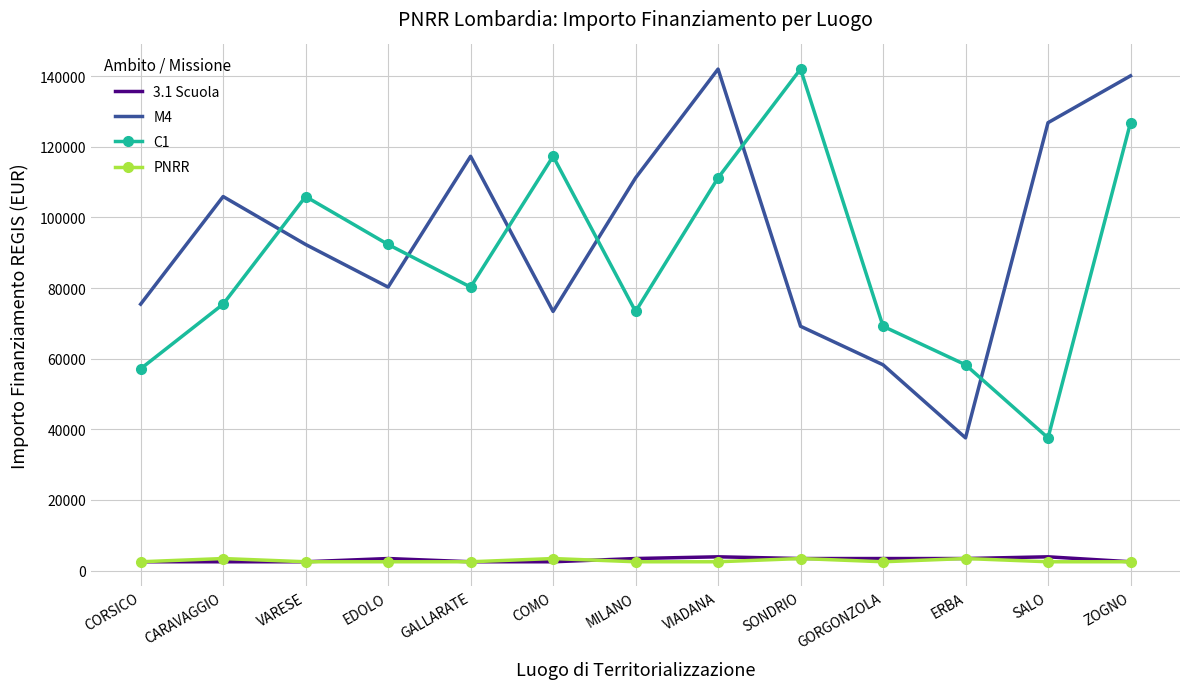

True or false: C1 and PNRR cross at least once.

False